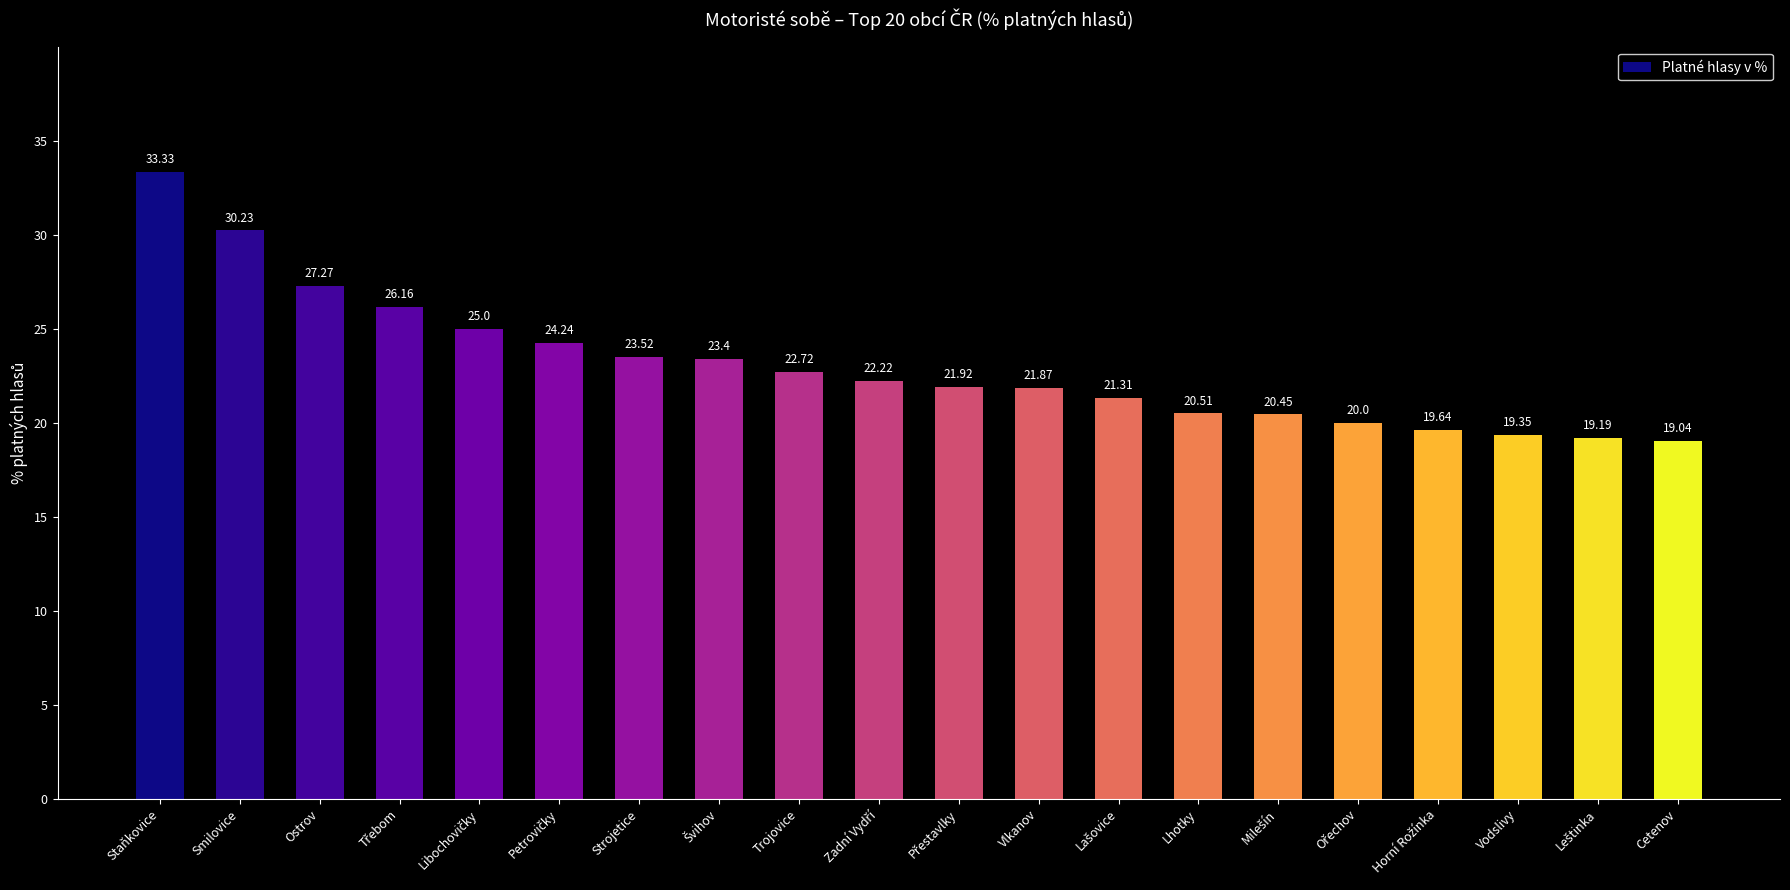

Which has a higher value, Vodslivy or Ostrov?

Ostrov